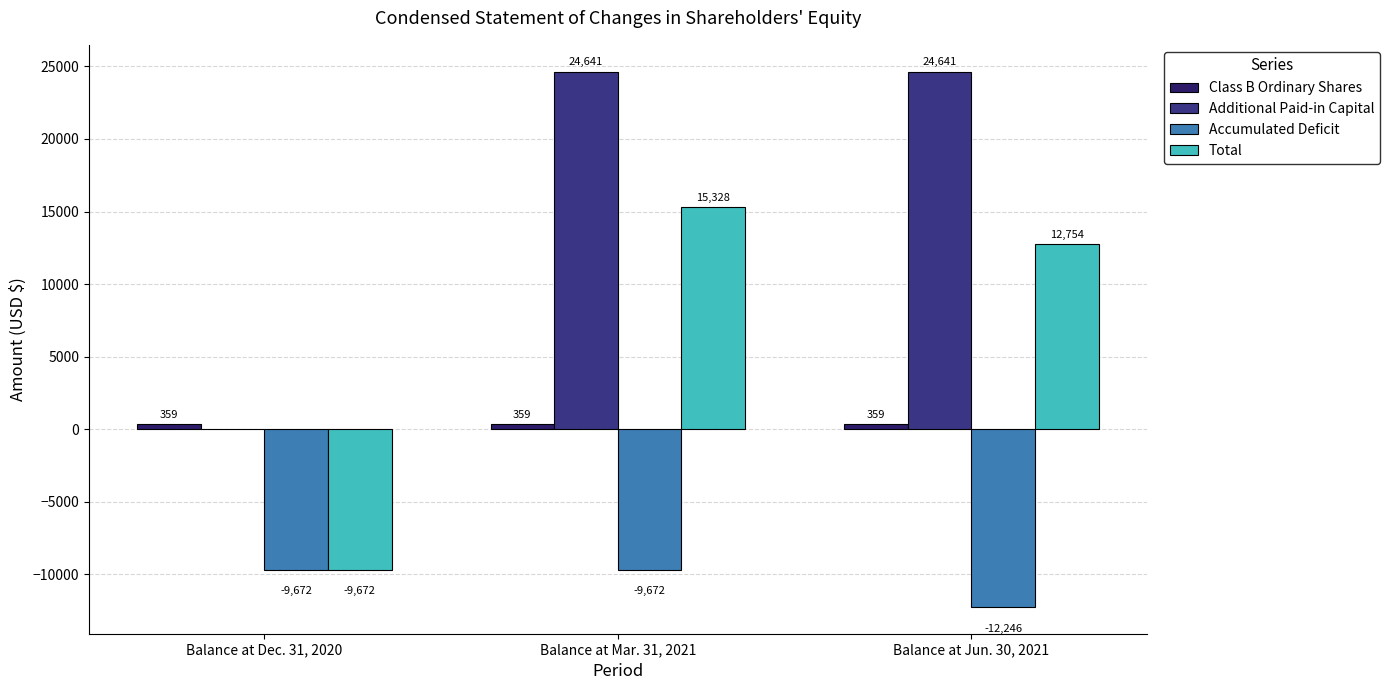

What is the average value of the Additional Paid-in Capital series?

16427